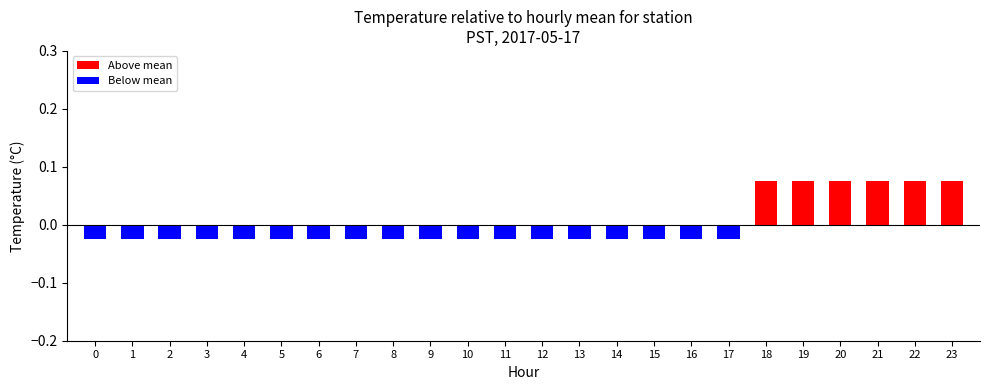

List the labels in order of value, largest first.

18, 19, 20, 21, 22, 23, 0, 1, 2, 3, 4, 5, 6, 7, 8, 9, 10, 11, 12, 13, 14, 15, 16, 17